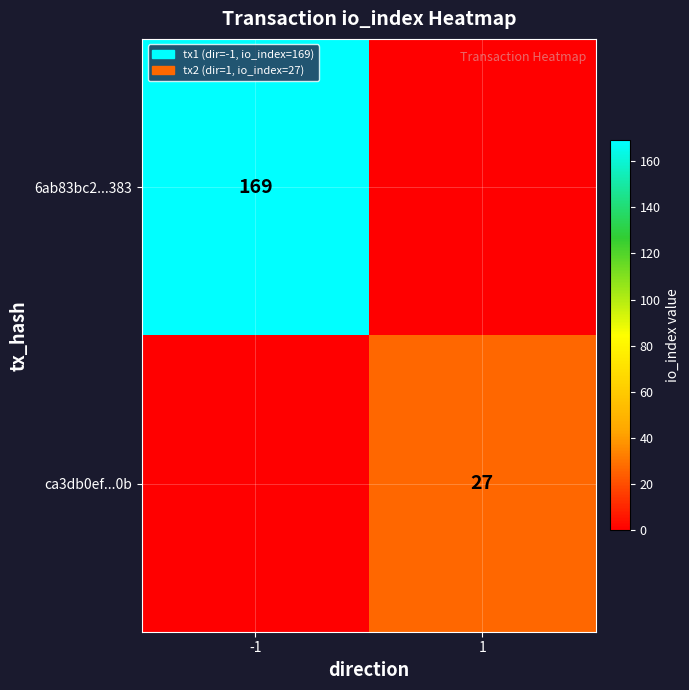

The ca3db0ef...0b series shows 27 at 1. True or false?

True